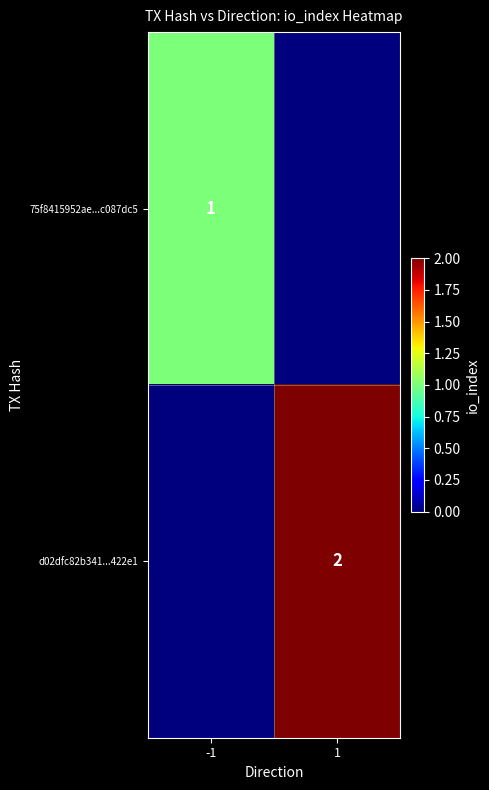

True or false: 75f8415952ae...c087dc5 has a value of 0 at -1.

False